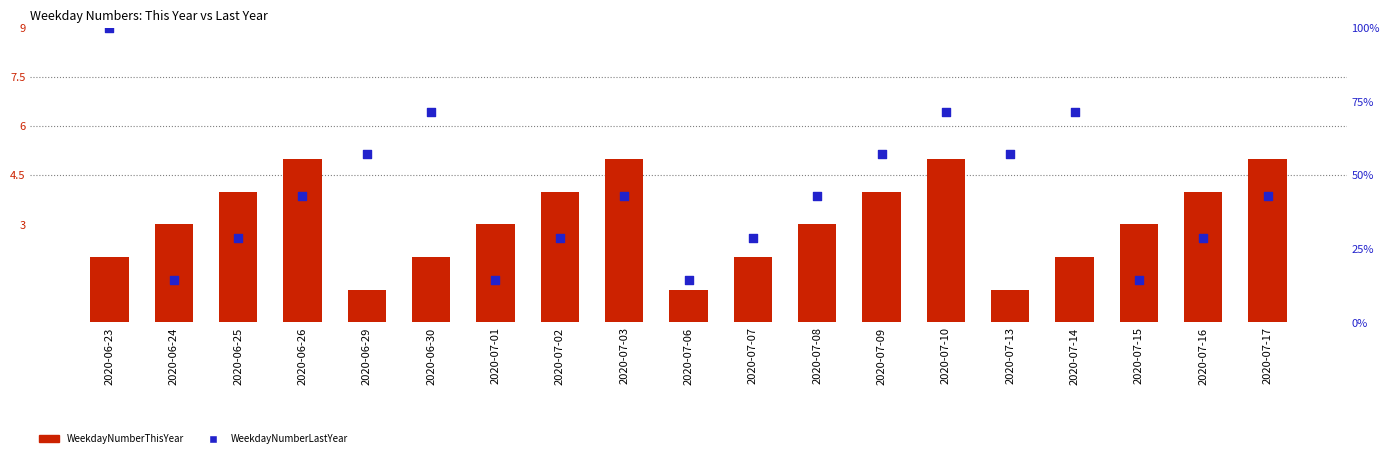

Is the value of WeekdayNumberLastYear at 2020-07-03 greater than the value of WeekdayNumberThisYear at 2020-07-13?

Yes